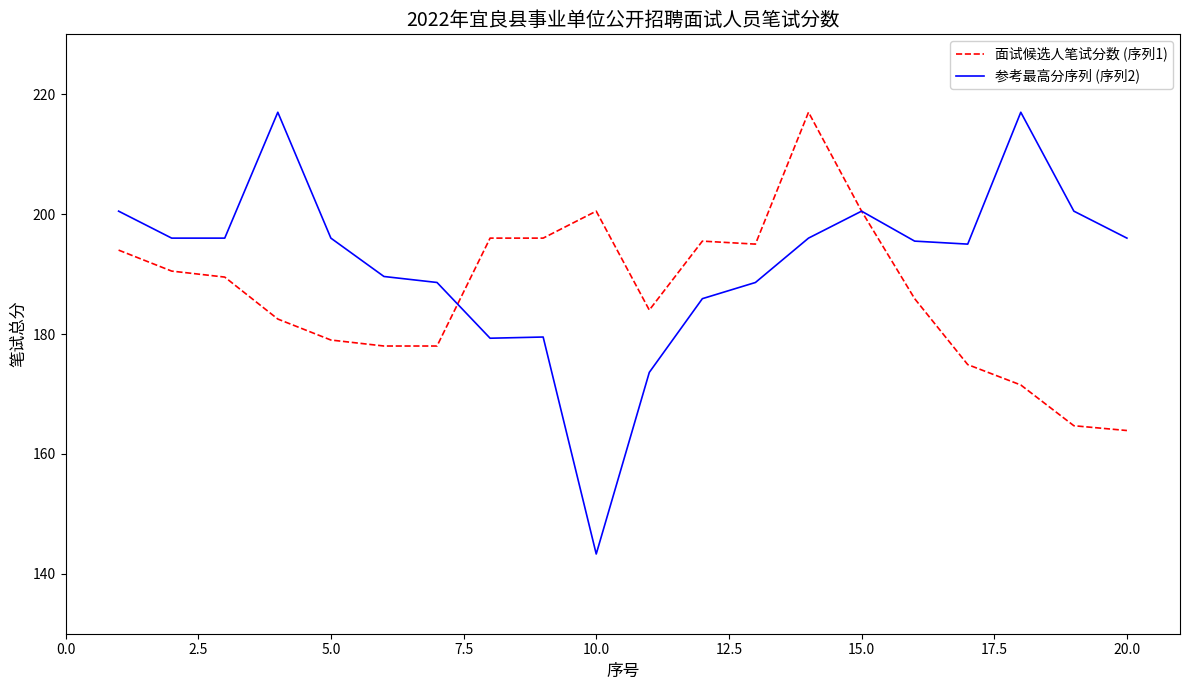

What is the maximum value for 面试候选人笔试分数 (序列1)?

217.0